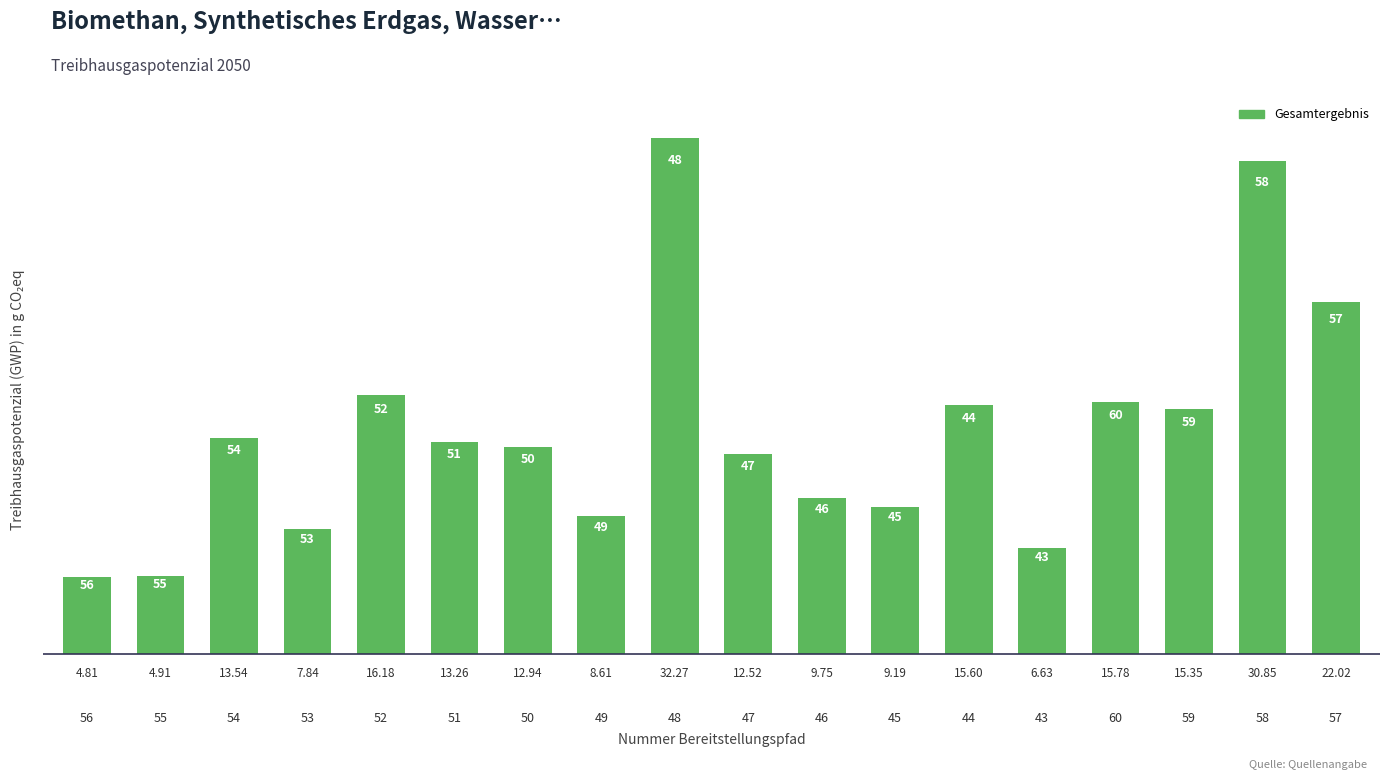

How many values exceed 13?

9